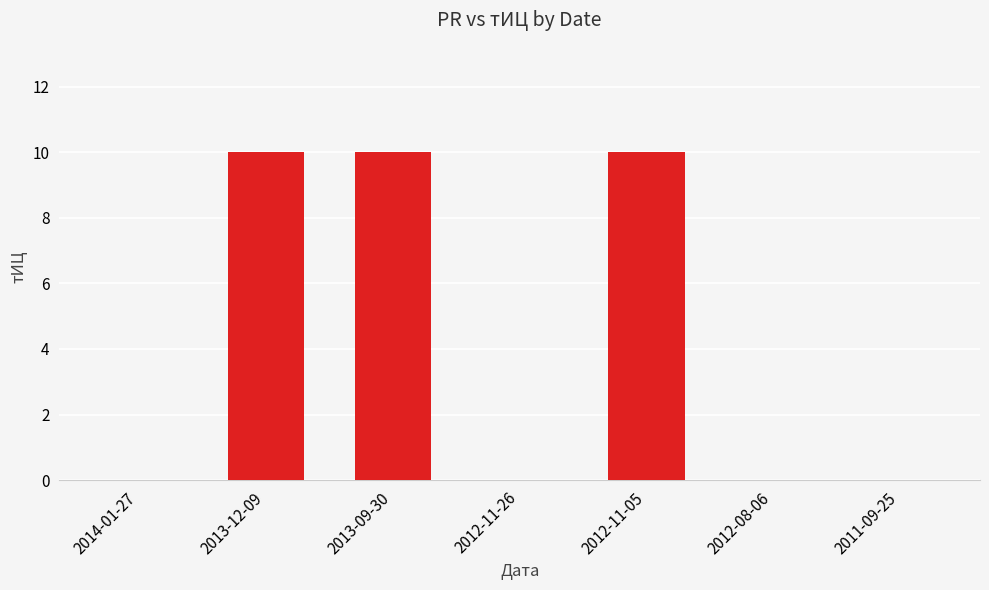

What is the maximum value shown in the chart?

10